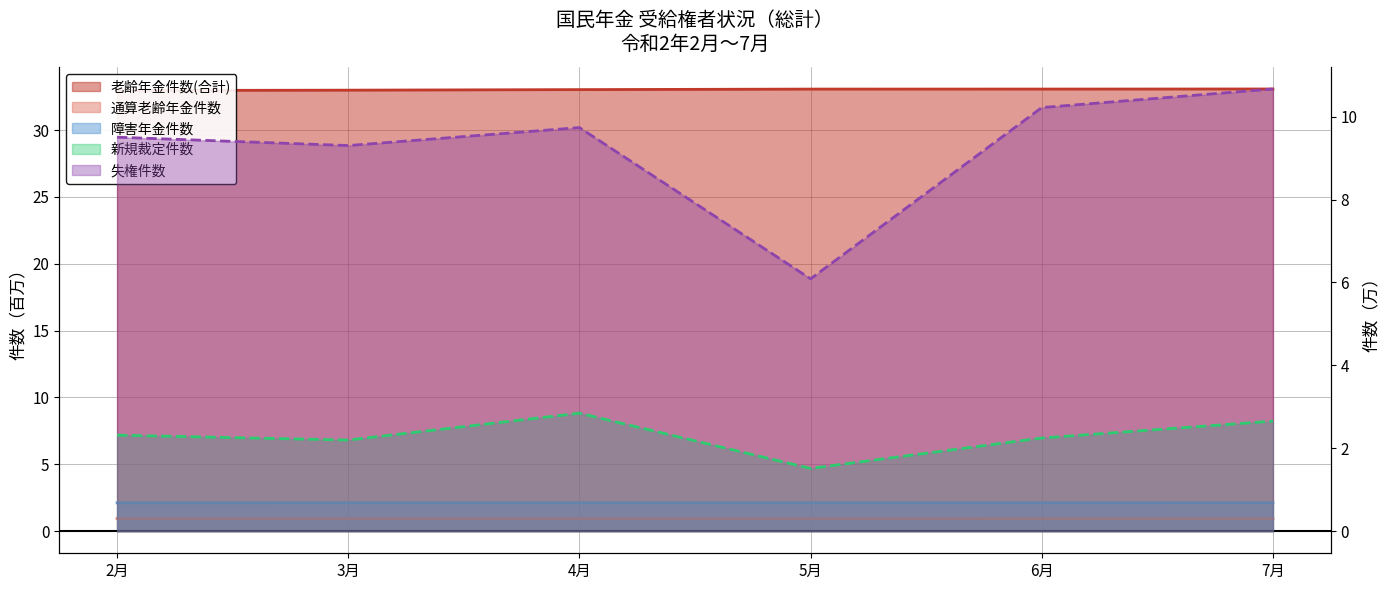

The 新規裁定件数 series shows 3.0 at 3月. True or false?

False